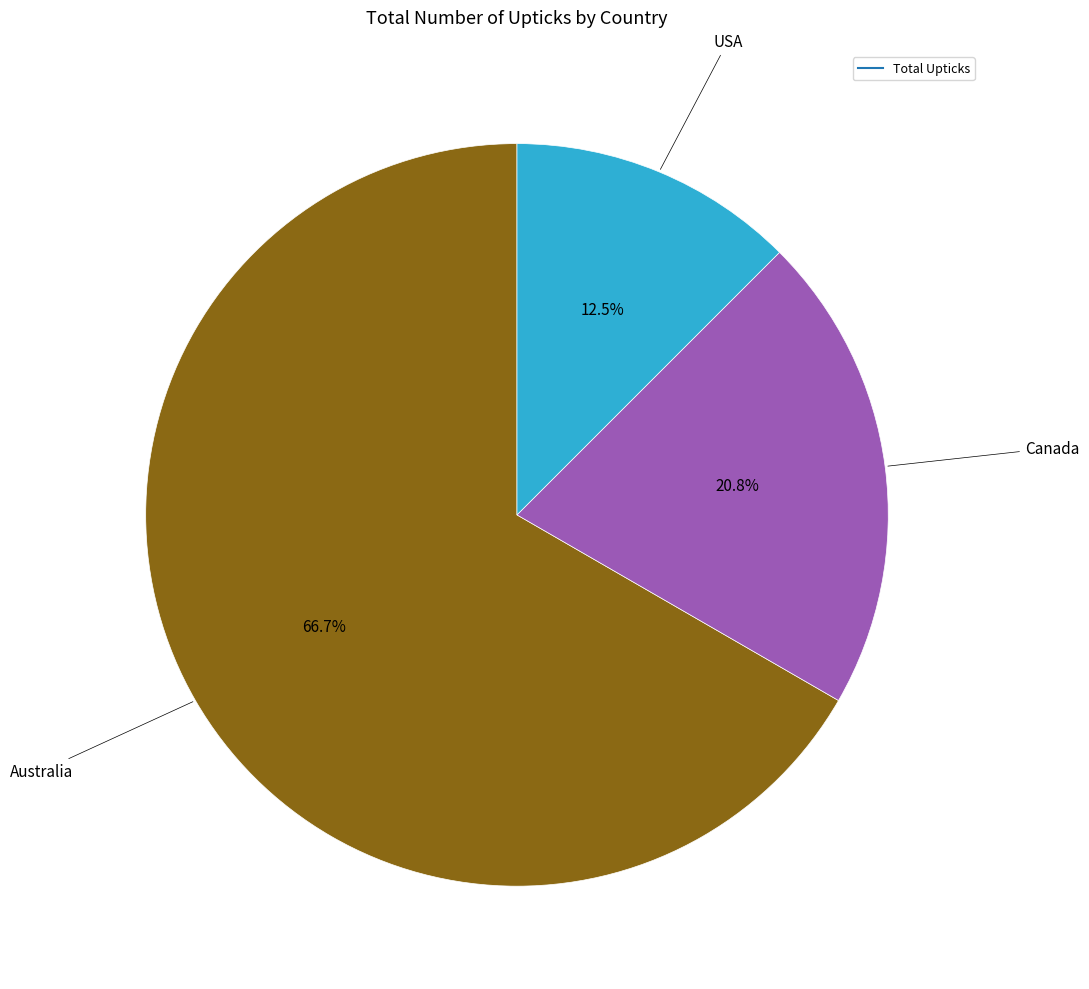

Is there a majority slice in this chart?

Yes